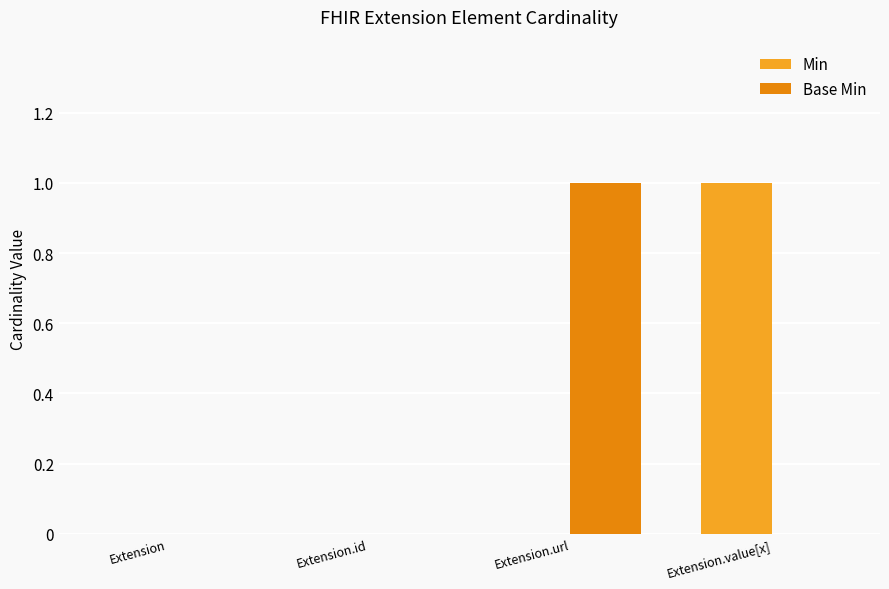

Is it true that Min equals 0 at Extension?

True